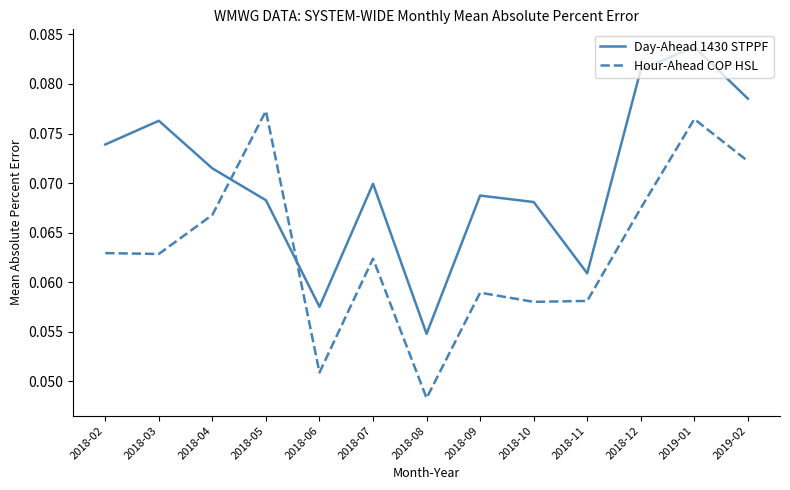

Where do Day-Ahead 1430 STPPF and Hour-Ahead COP HSL first cross each other?

2018-04 and 2018-05